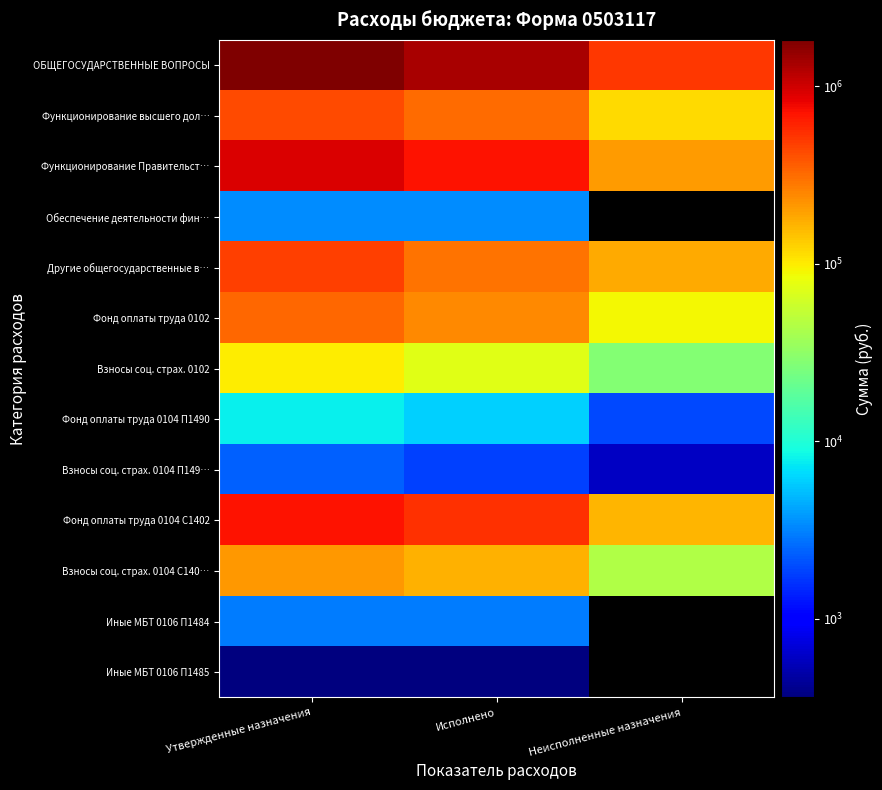

What is the approximate value of Взносы соц. страх. 0104 С140… at Неисполненные назначения?

43933.0